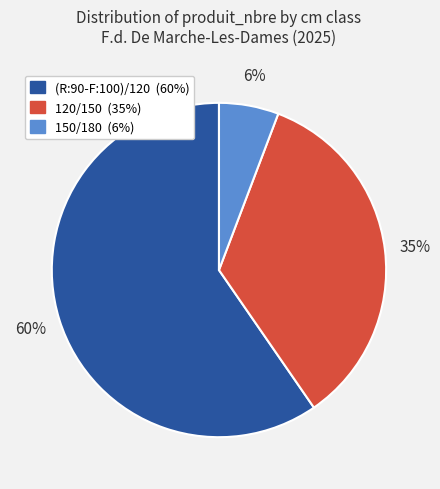

Is it true that 150/180 is 13% of the pie?

False